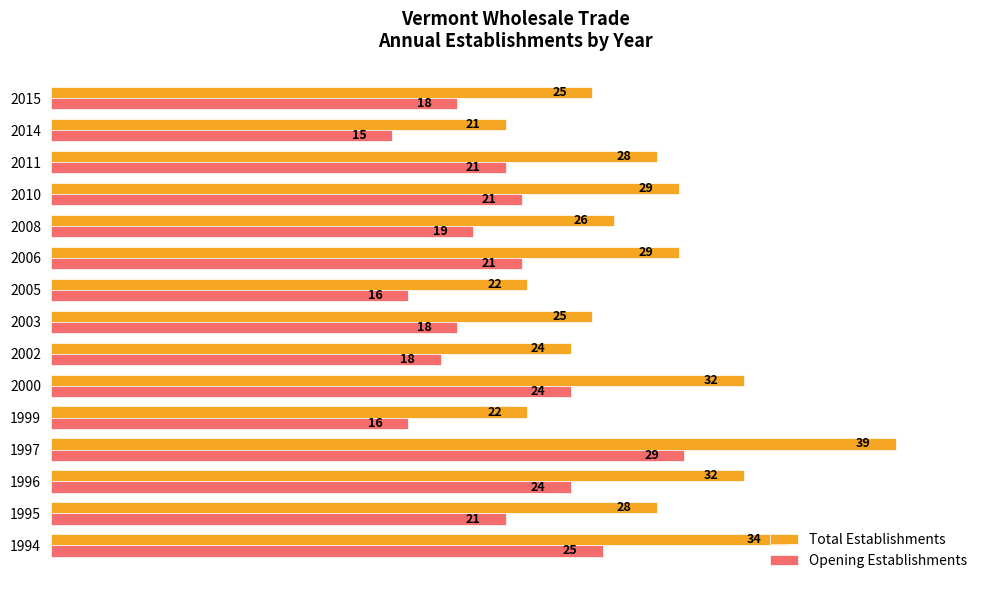

What are all the series names shown in the legend?

Total Establishments, Opening Establishments